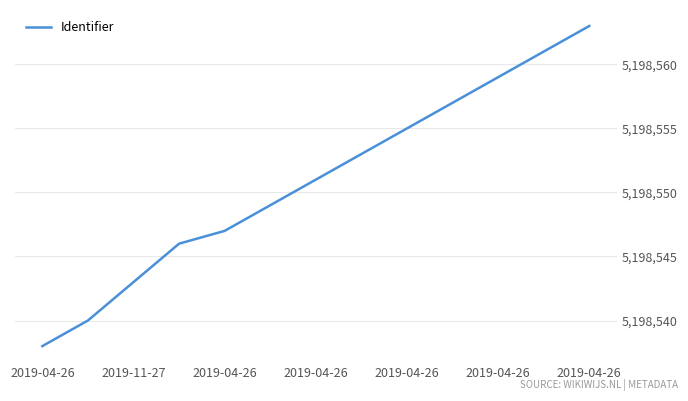

What is the smallest value displayed?

5198538